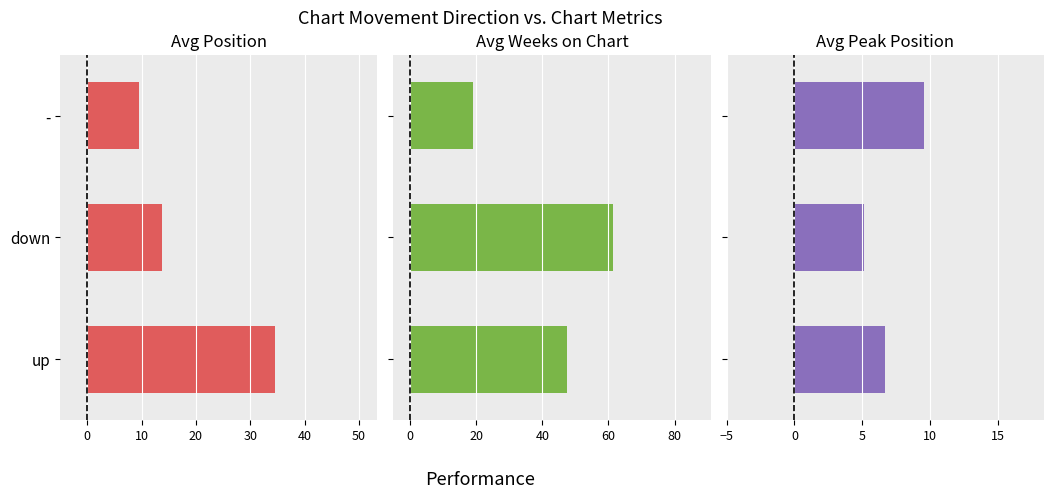

How many categories are shown in the chart?

3